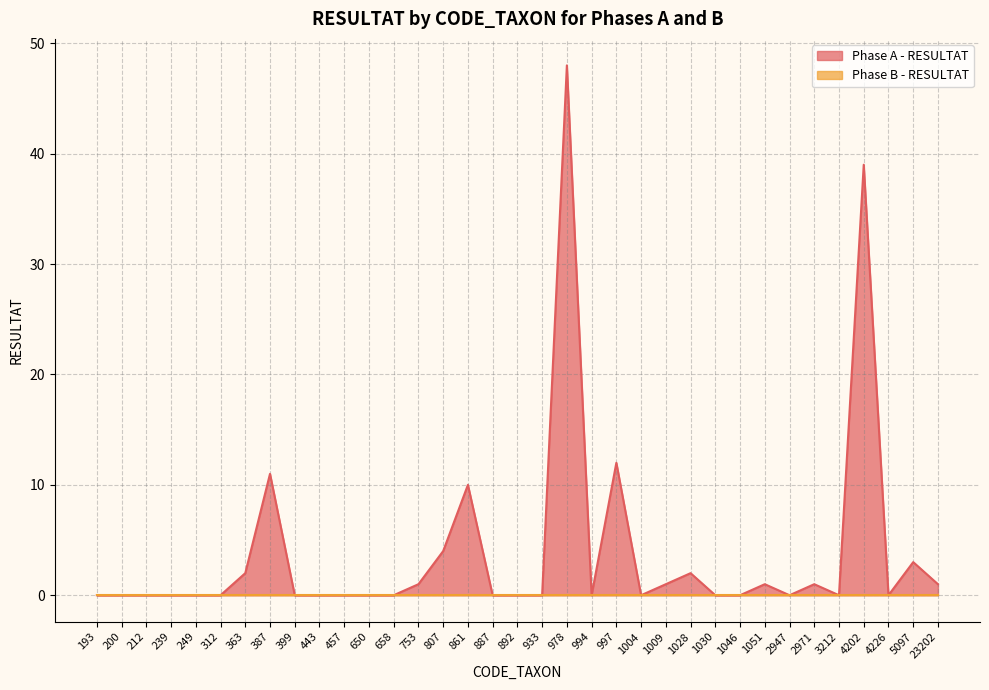

The value at 193 is -23. True or false?

False